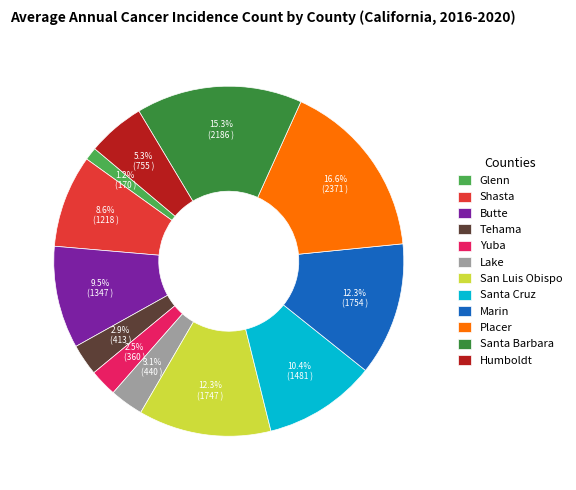

Is there any slice that represents more than half of the pie?

No